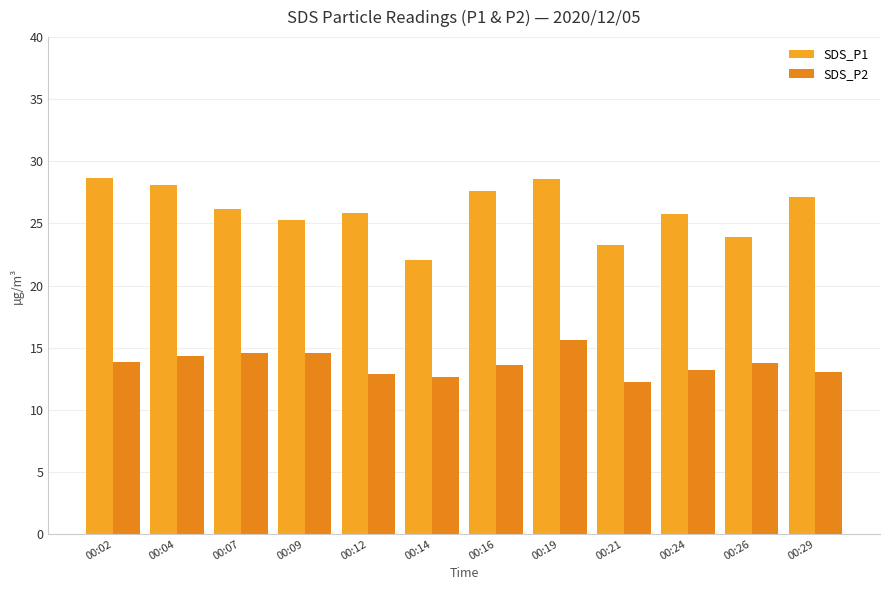

The SDS_P1 series shows 22.1 at 00:14. True or false?

True